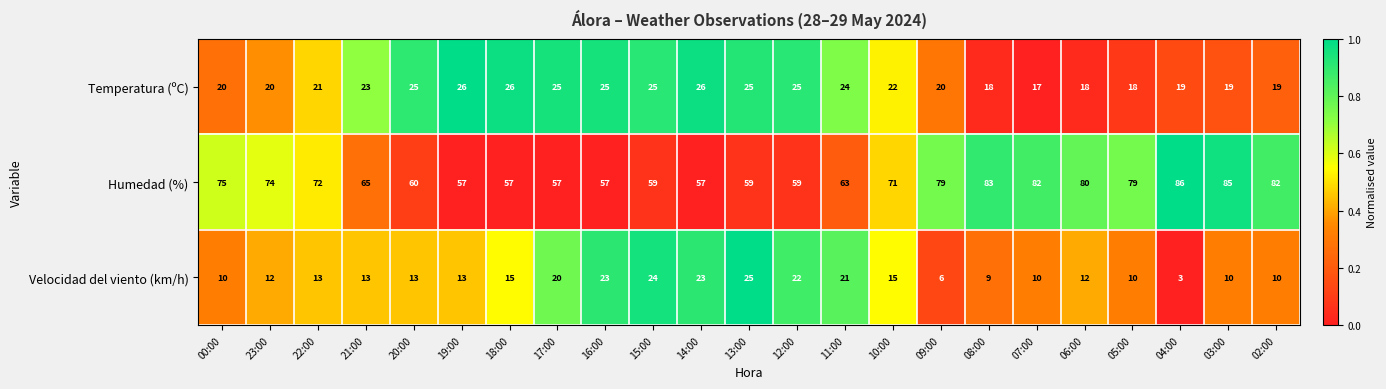

At which label does Temperatura (ºC) first exceed 22?

21:00